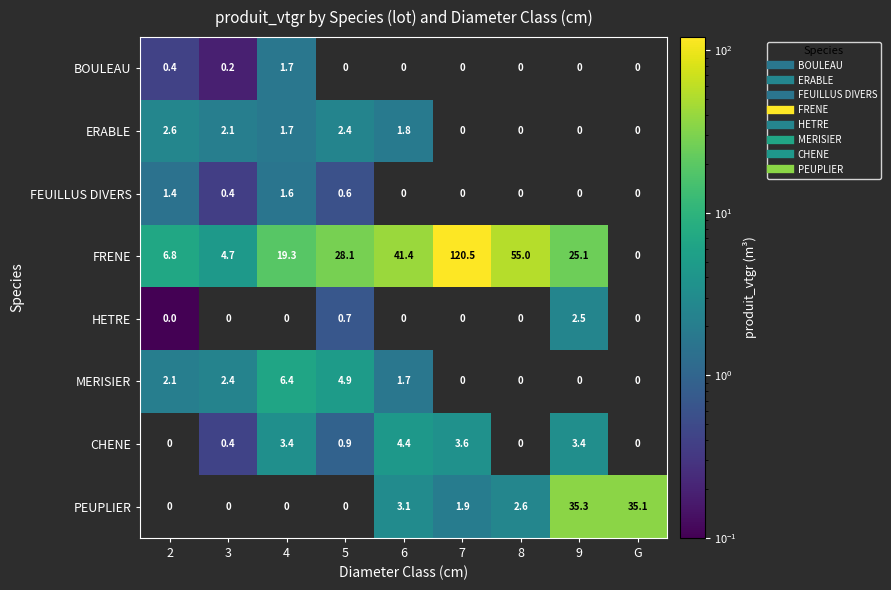

What is the maximum value for CHENE?

4.4